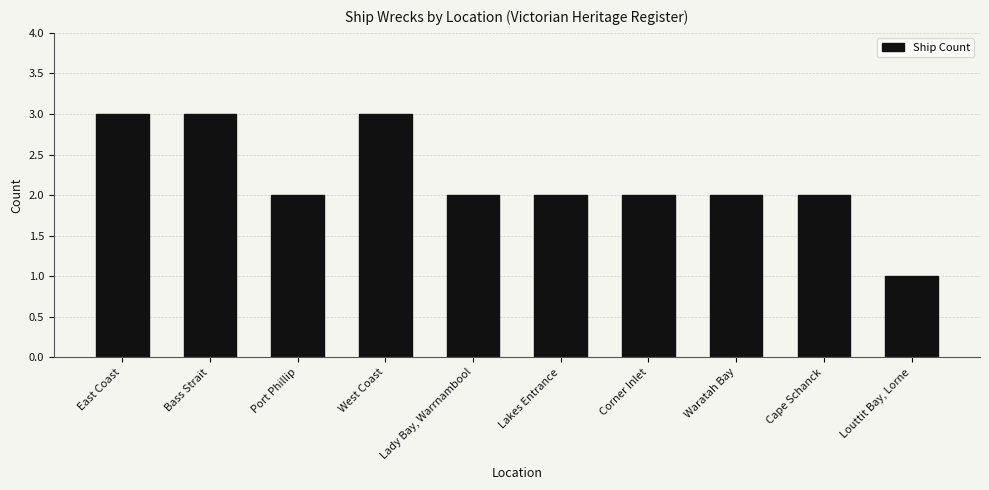

How many categories are shown in the chart?

10